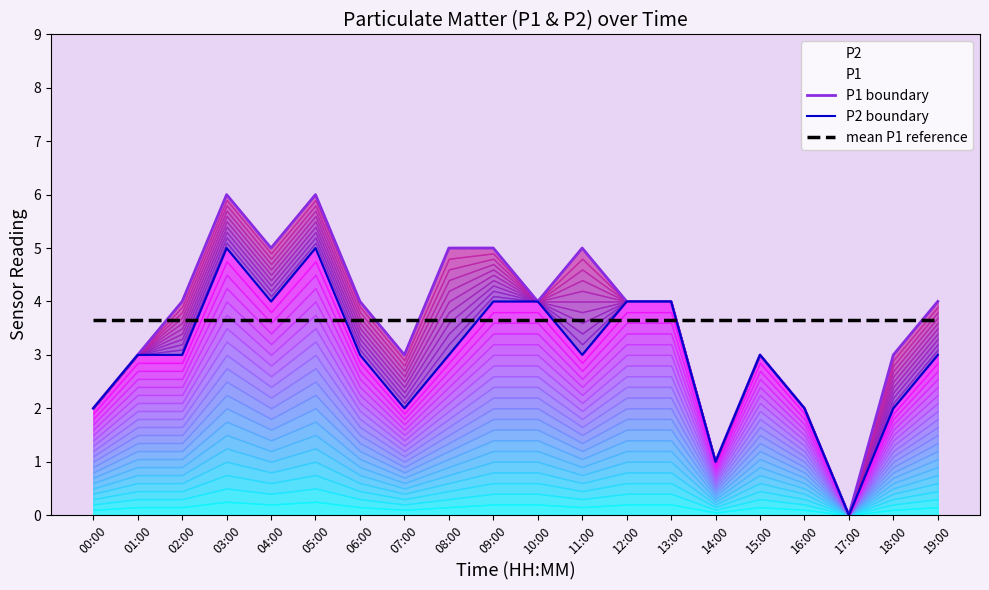

What value does the P2 boundary series have at 10:00?

4.0